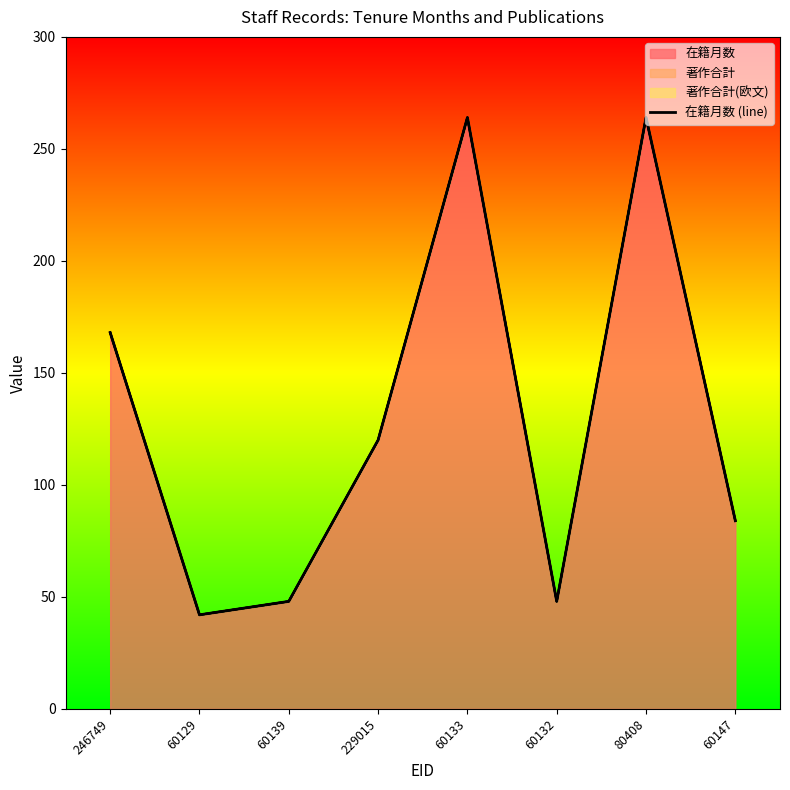

List the labels in order of value, smallest first.

60129, 60139, 60132, 60147, 229015, 246749, 60133, 80408